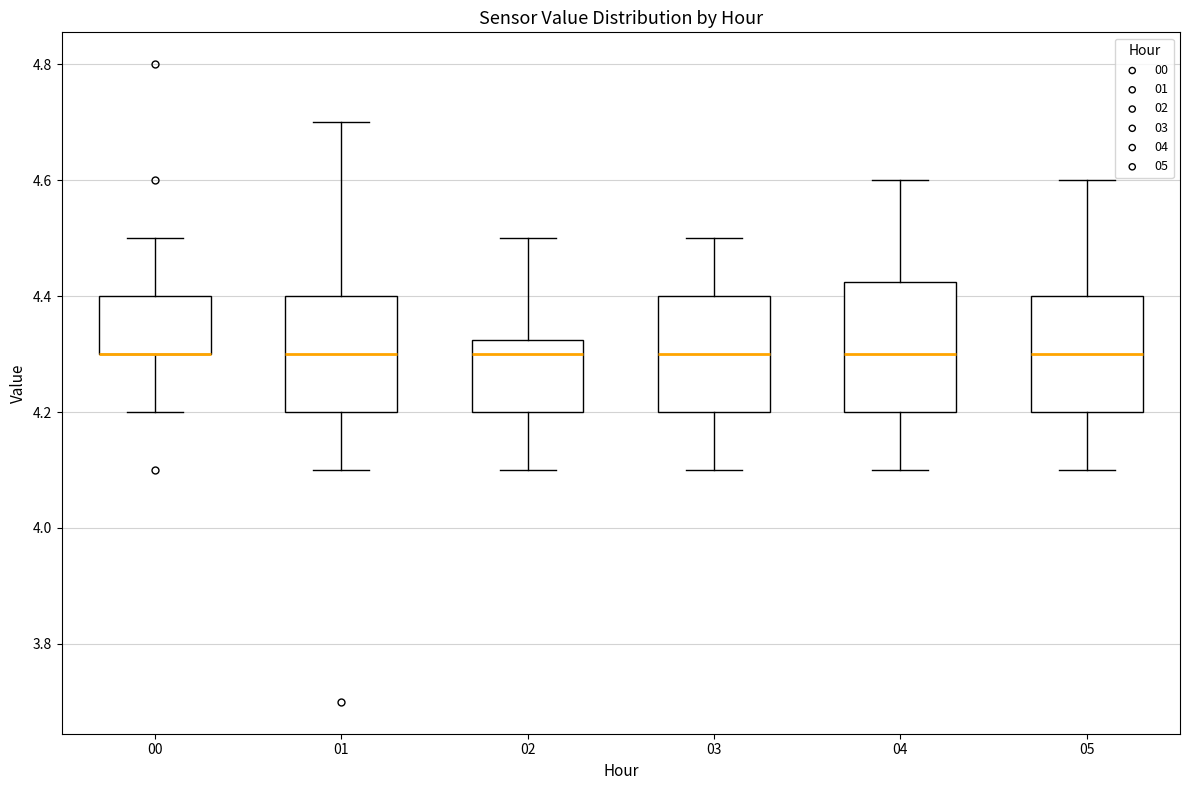

Where is the lower edge of the box at x = 03 on the y-axis? The values are not printed on the chart, so give them approximately, as read against the axis.

4.20